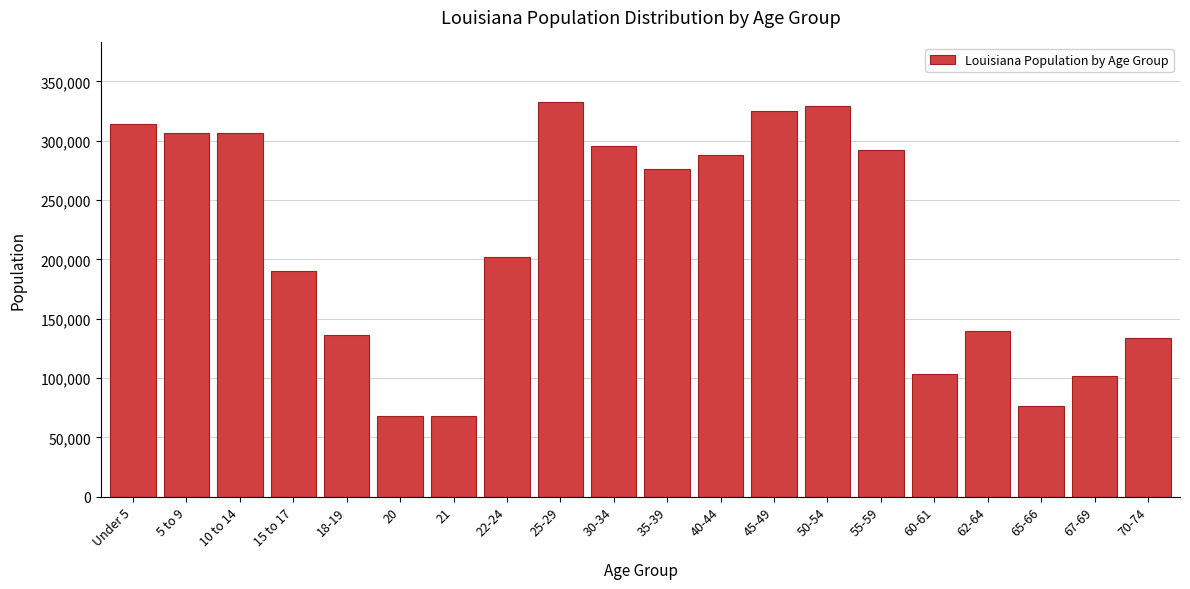

The value at 21 is 67763. True or false?

True